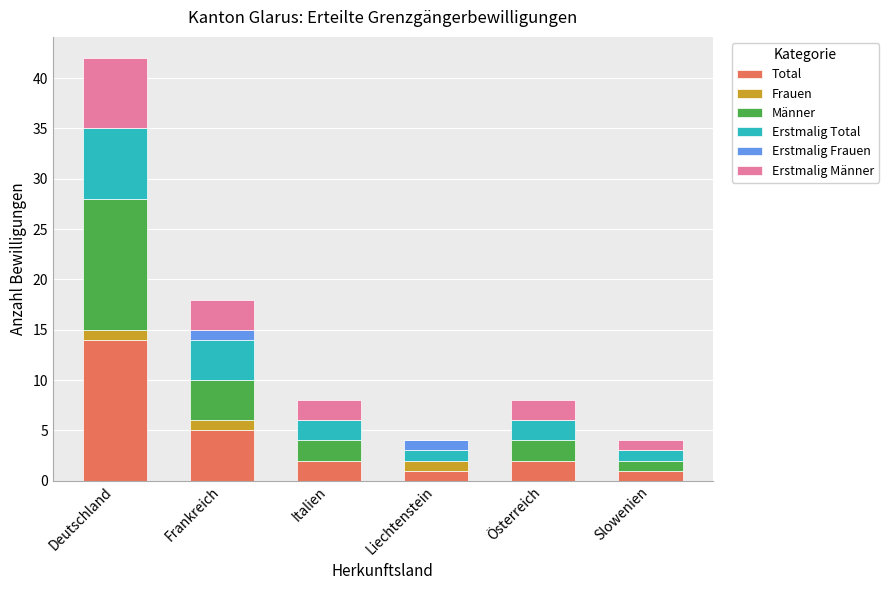

What is the total value across all series at Deutschland?

42